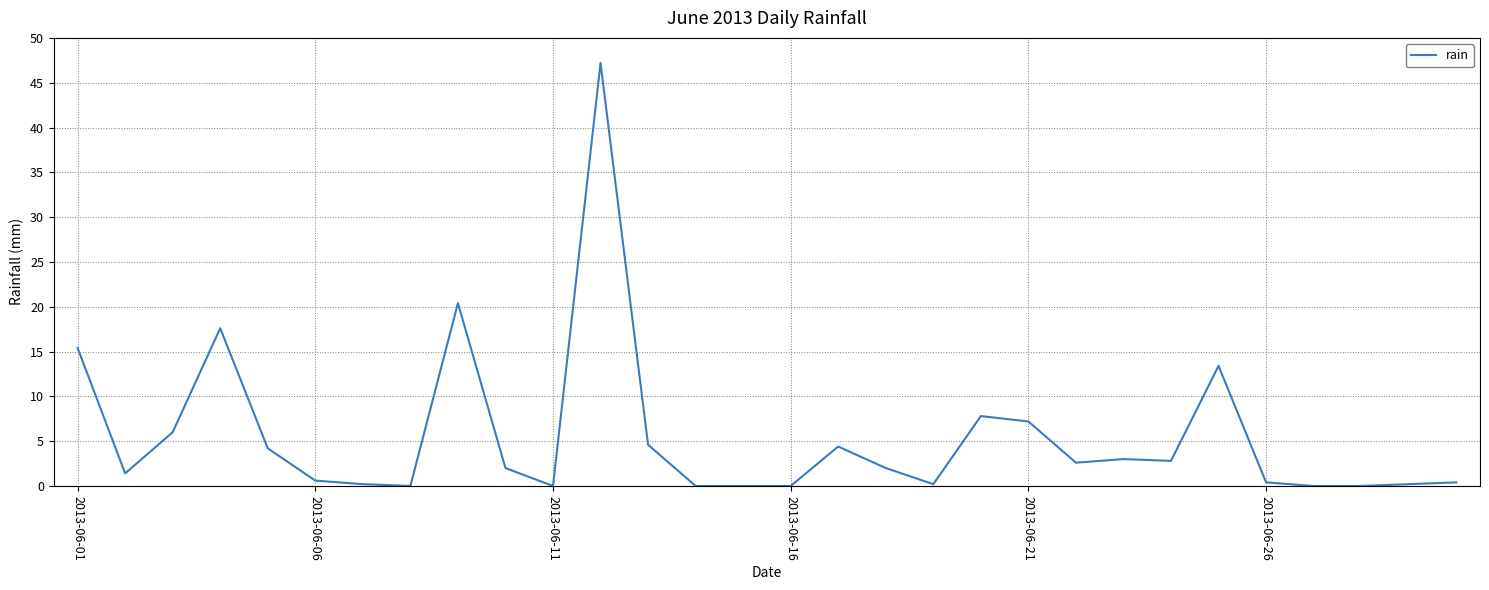

What is the maximum value shown in the chart?

47.2